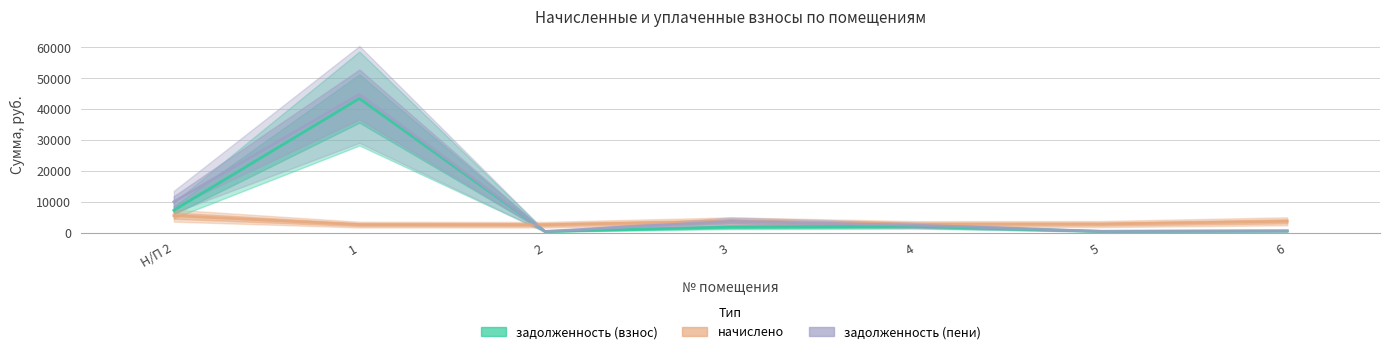

What value does the начислено series have at 2?

2610.1